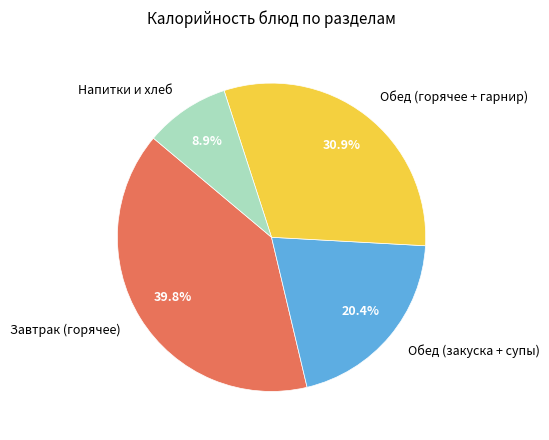

What is the ratio of the value at Обед (горячее + гарнир) to the value at Напитки и хлеб?

3.5